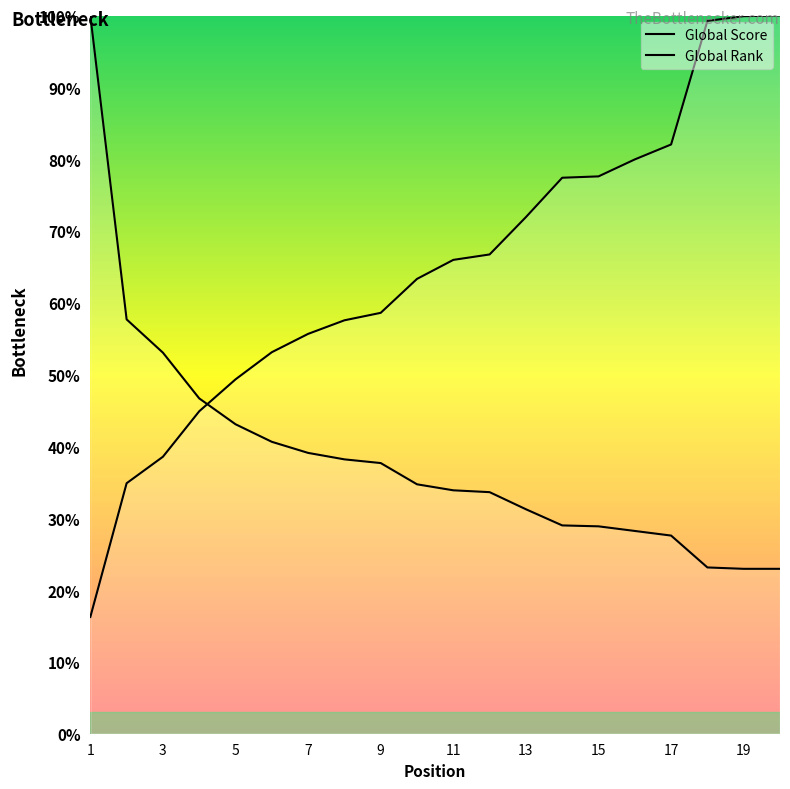

What is the minimum value for Global Rank?

16.3